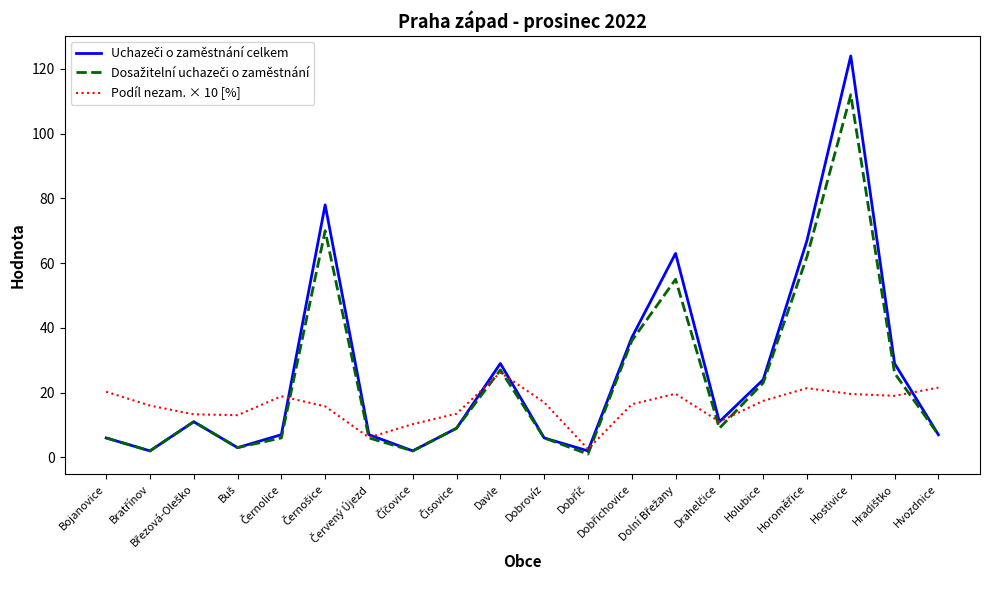

What is the greatest value displayed?

124.0